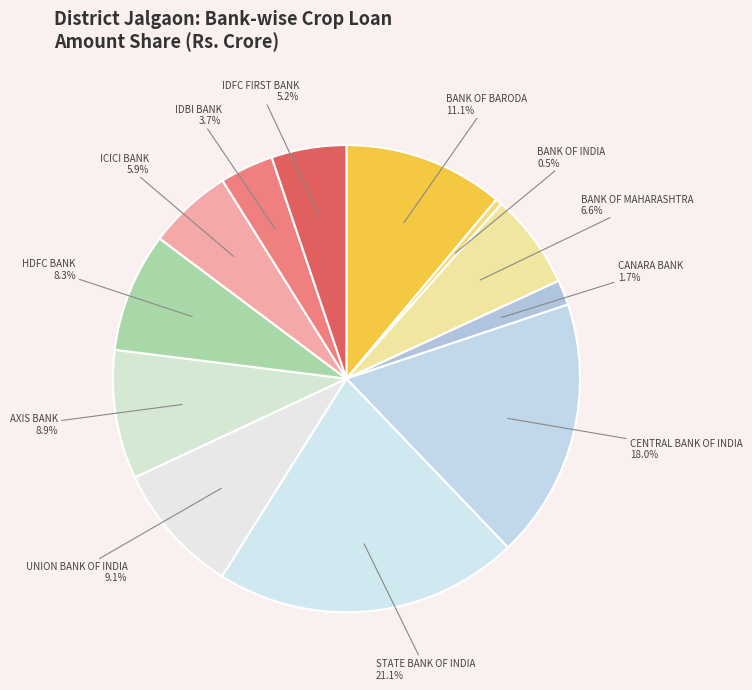

Count the number of slices in the pie.

12